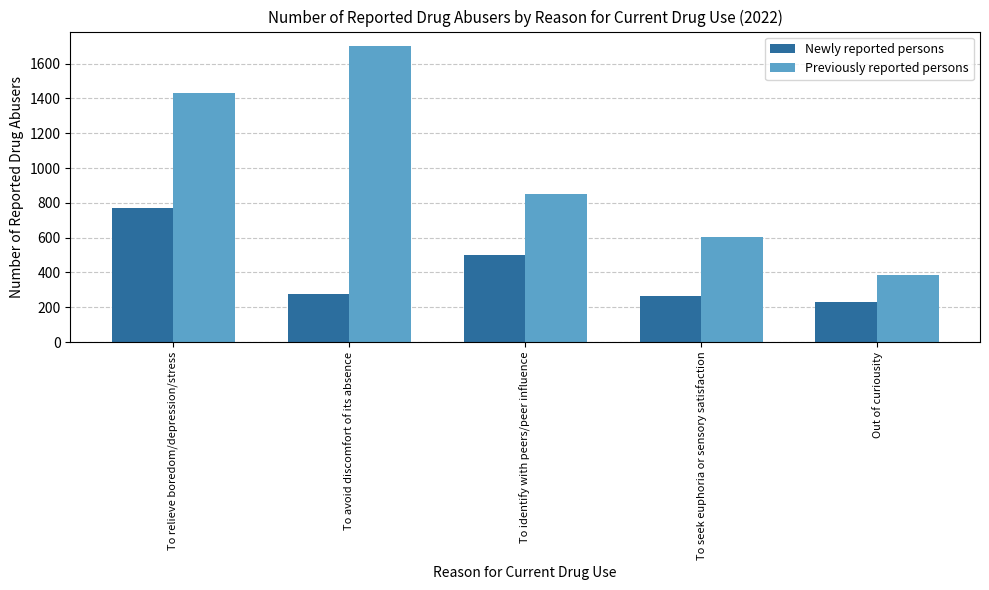

What is the label of the 3rd bar from the right?

To identify with peers/peer influence